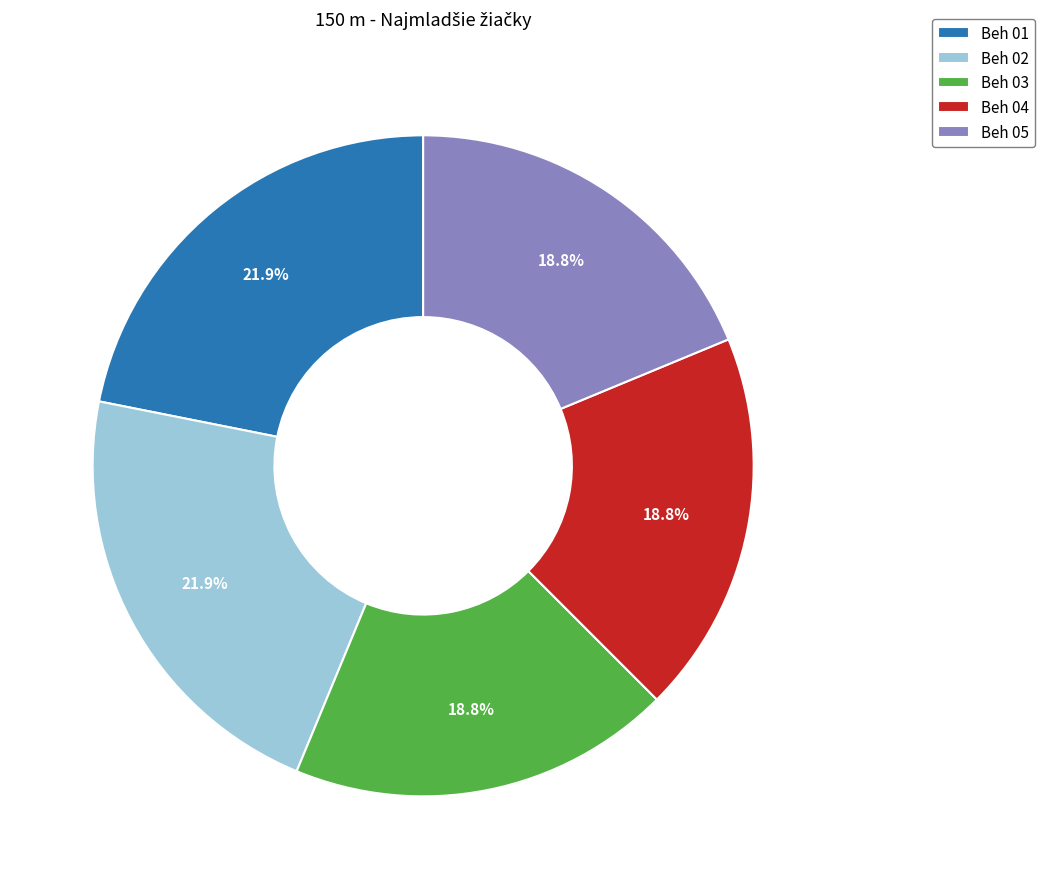

How many segments does this pie chart have?

5